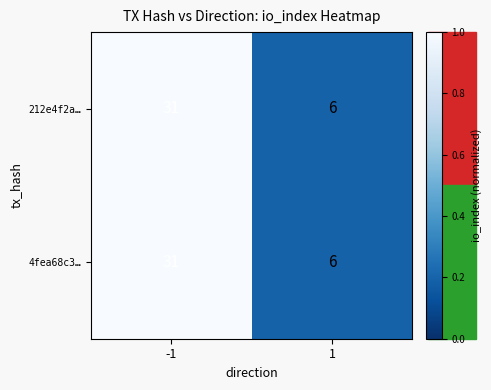

Read the 4fea68c3… value at 1.

6